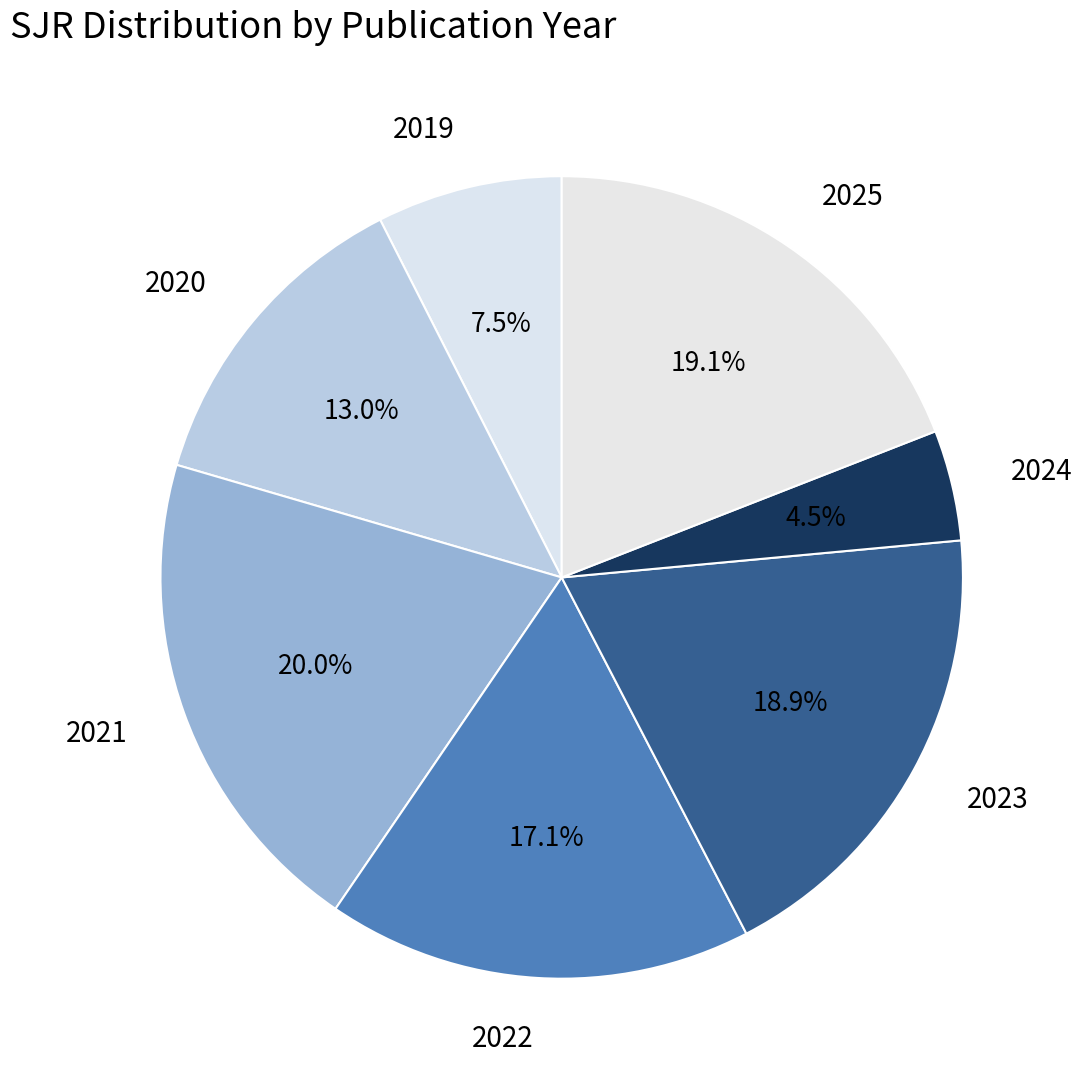

To the nearest percent, what percentage of the pie is 2021?

20%